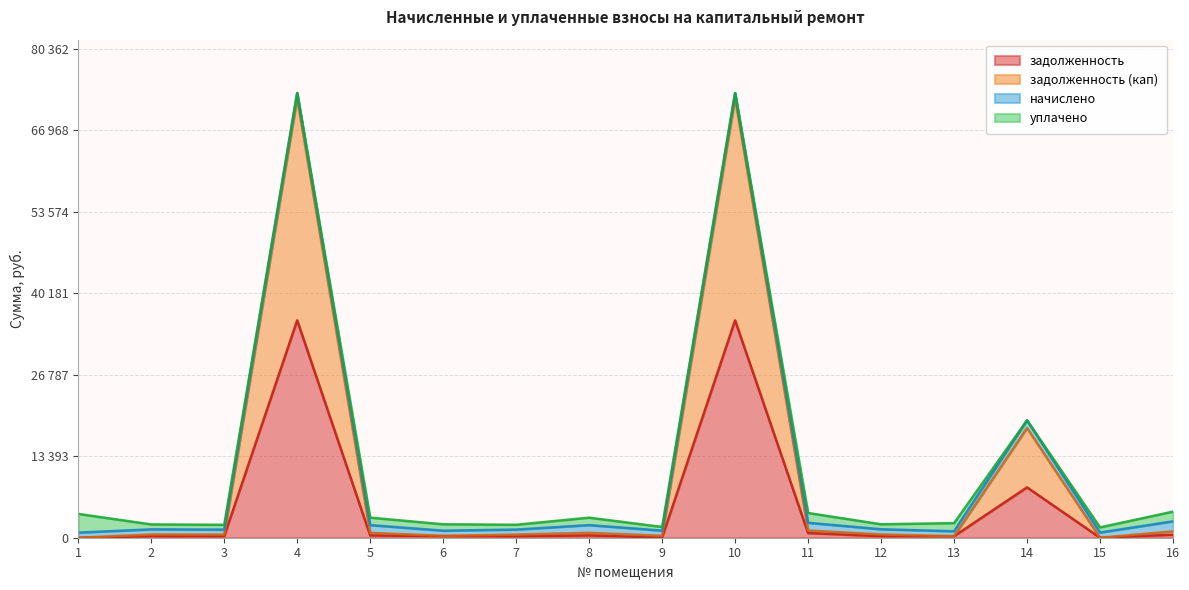

At which label is задолженность closest to 17855?

14